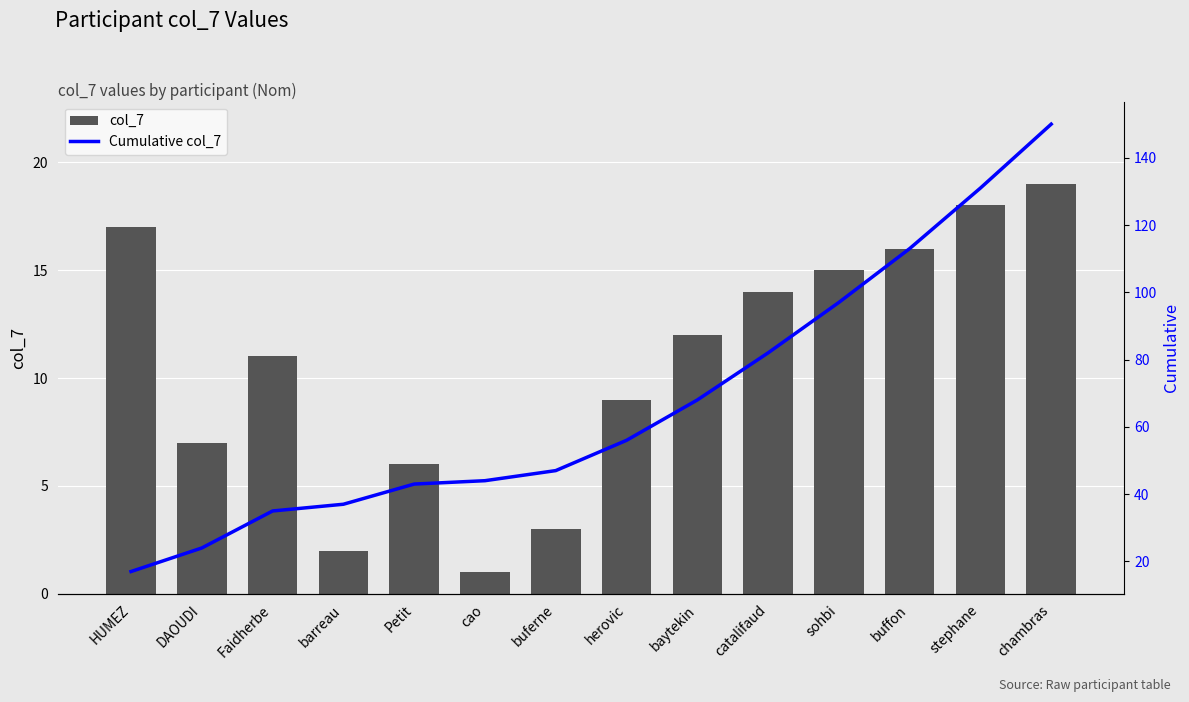

Reading right to left, list all the values displayed in this chart.

col_7: chambras=19	stephane=18	buffon=16	sohbi=15	catalifaud=14	baytekin=12	herovic=9	buferne=3	cao=1	Petit=6	barreau=2	Faidherbe=11	DAOUDI=7	HUMEZ=17
Cumulative col_7: chambras=150	stephane=131	buffon=113	sohbi=97	catalifaud=82	baytekin=68	herovic=56	buferne=47	cao=44	Petit=43	barreau=37	Faidherbe=35	DAOUDI=24	HUMEZ=17